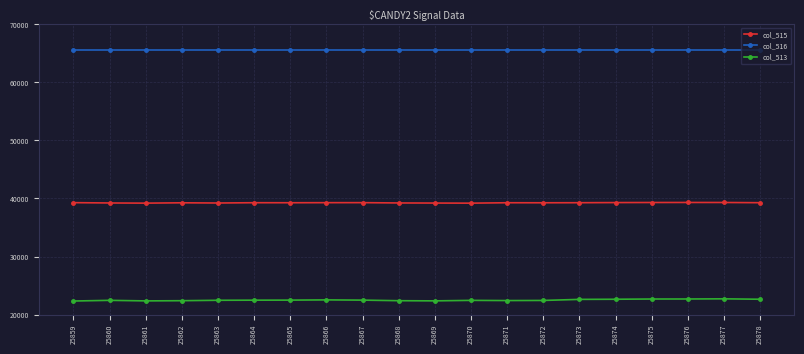

What is the difference between the maximum and minimum values in the col_513 series?

376